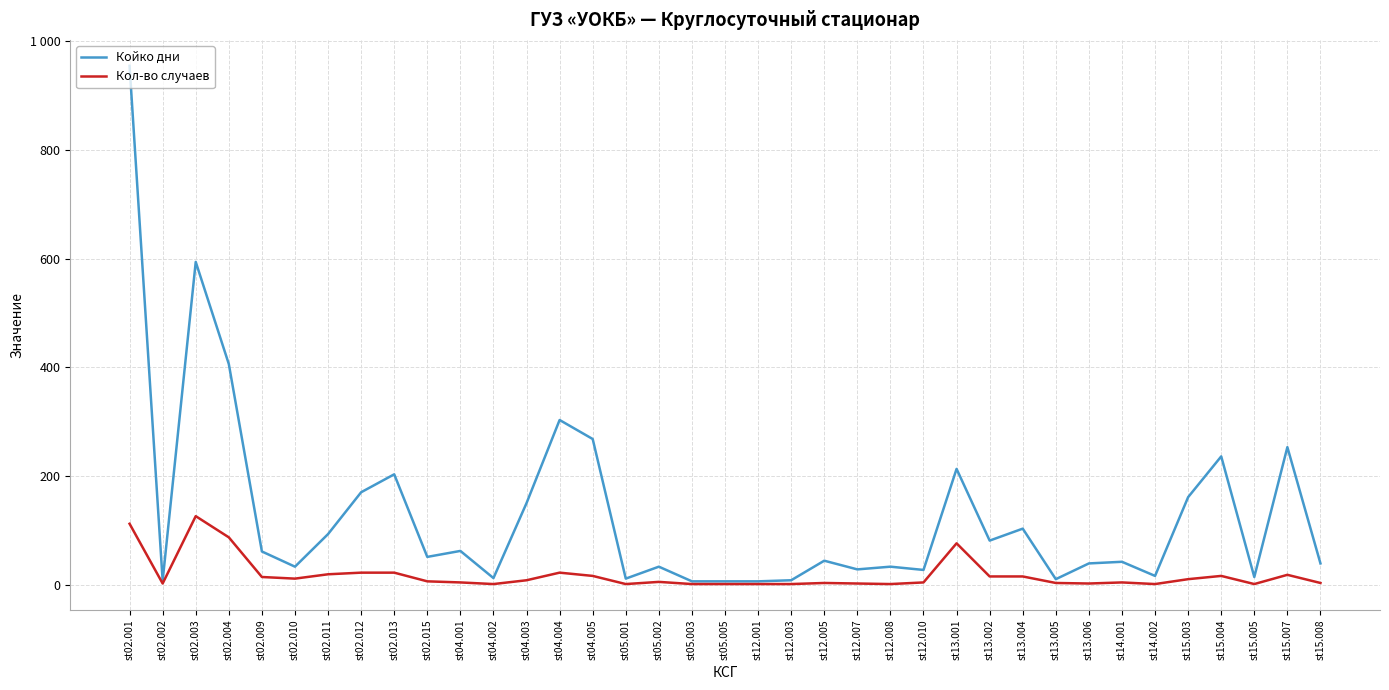

Reading left to right, transcribe all the data shown in this chart.

Койко дни: 955	7	594	406	61	33	93	170	203	51	62	12	150	303	268	11	33	6	6	6	8	44	28	33	27	213	81	103	10	39	42	16	161	236	14	253	39
Кол-во случаев: 112	2	126	87	14	11	19	22	22	6	4	1	8	22	16	1	5	1	1	1	1	3	2	1	4	76	15	15	3	2	4	1	10	16	1	18	3